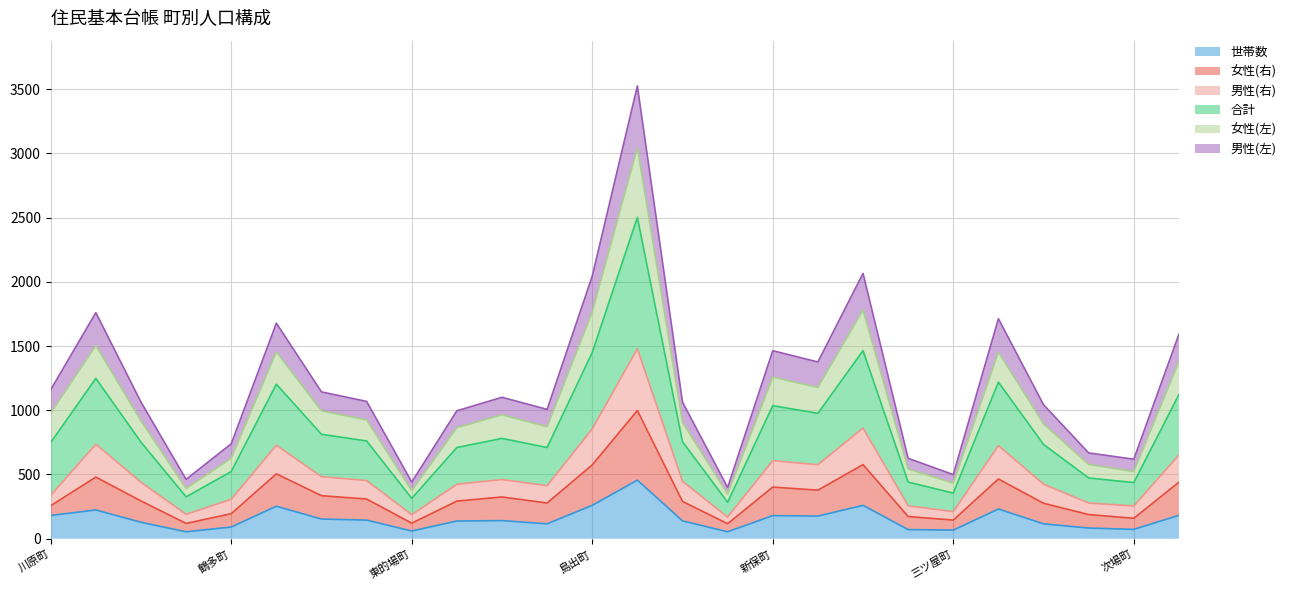

What is the highest value of the 世帯数 series?

456